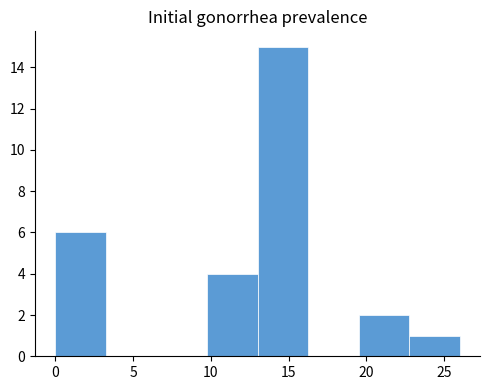

Reading left to right, list every bar in this chart as the range it spans on the x-axis followed by its height. Neither the bar edges nor the heights are printed on the chart, so give them approximately, as read against the axes.

0.00 to 3.25: 6
3.25 to 6.50: 0
6.50 to 9.75: 0
9.75 to 13.00: 4
13.00 to 16.25: 15
16.25 to 19.50: 0
19.50 to 22.75: 2
22.75 to 26.00: 1